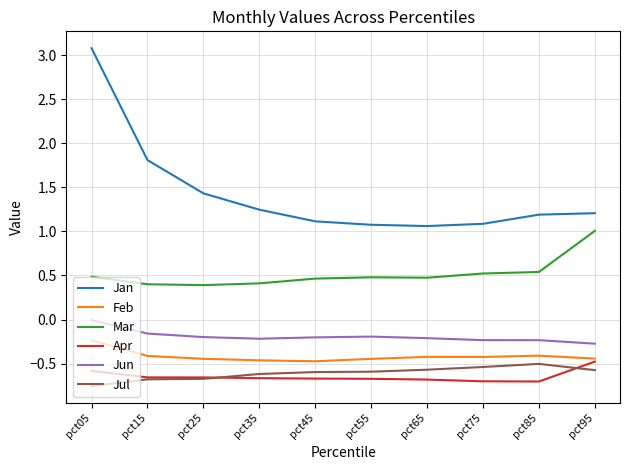

What is the total value across all series at pct25?

-0.2